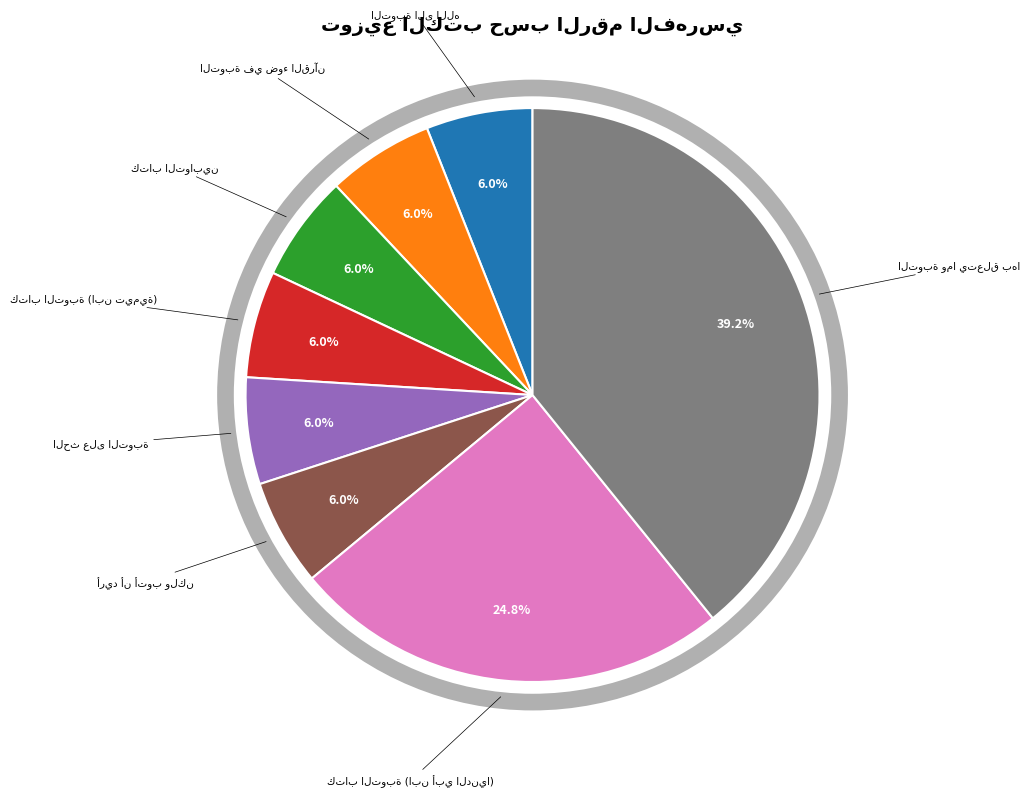

Is there any slice that represents more than half of the pie?

No